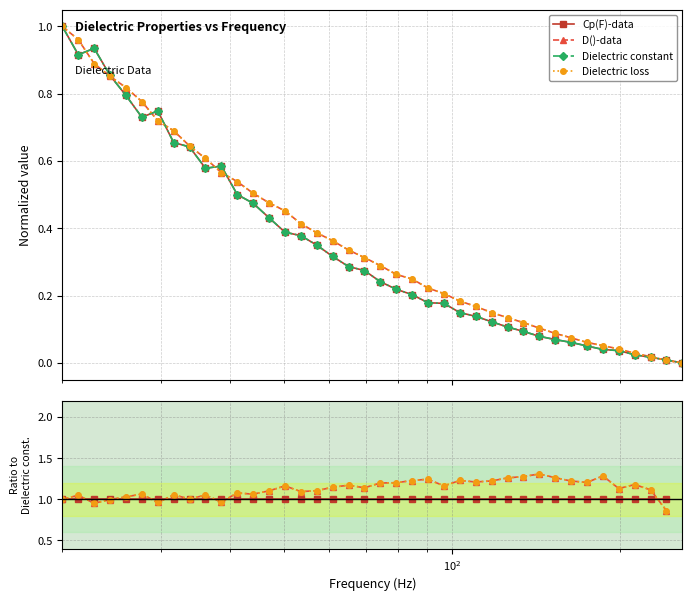

True or false: D()-data has more than 2 points higher than both neighbors.

True